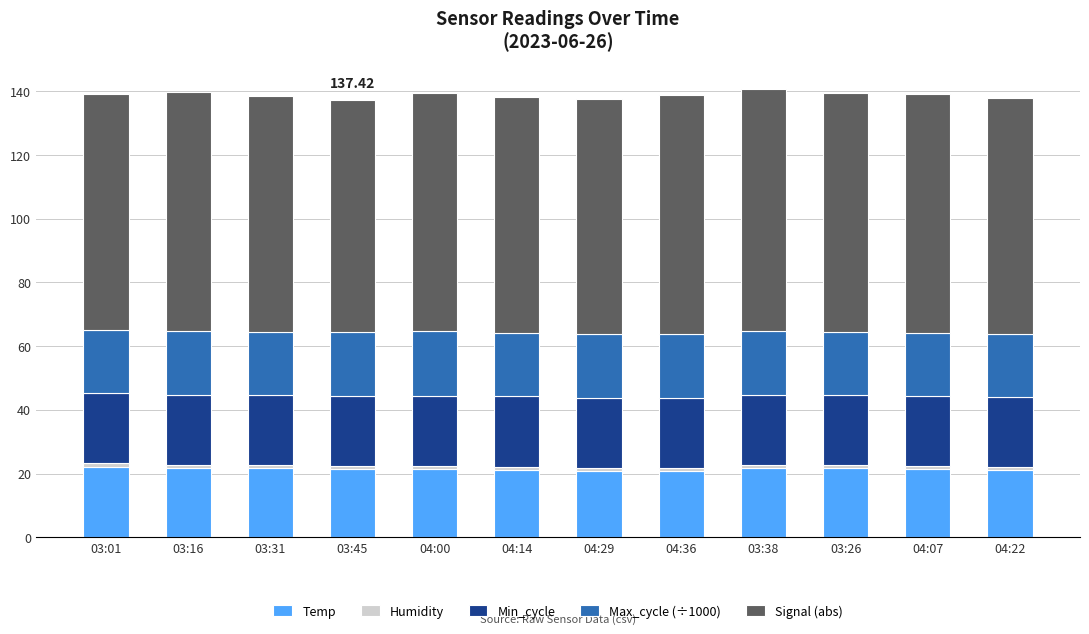

What is the sum of all Temp values?

256.8